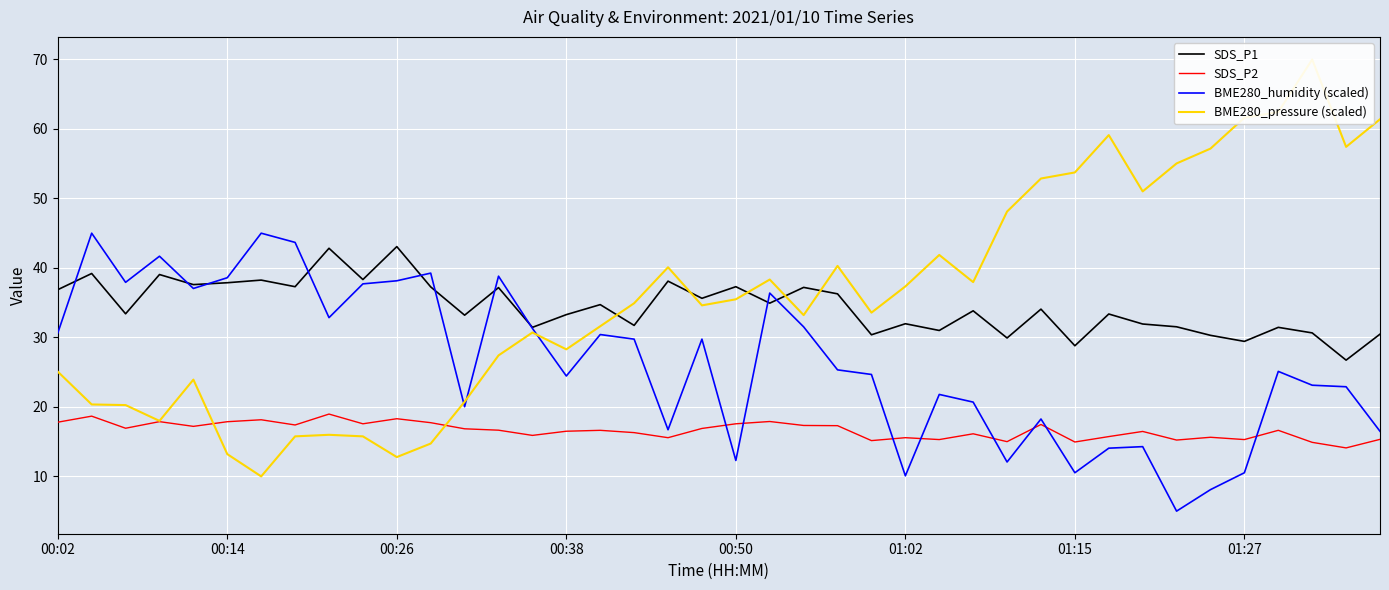

True or false: BME280_pressure (scaled) has more than 1 points higher than both neighbors.

True